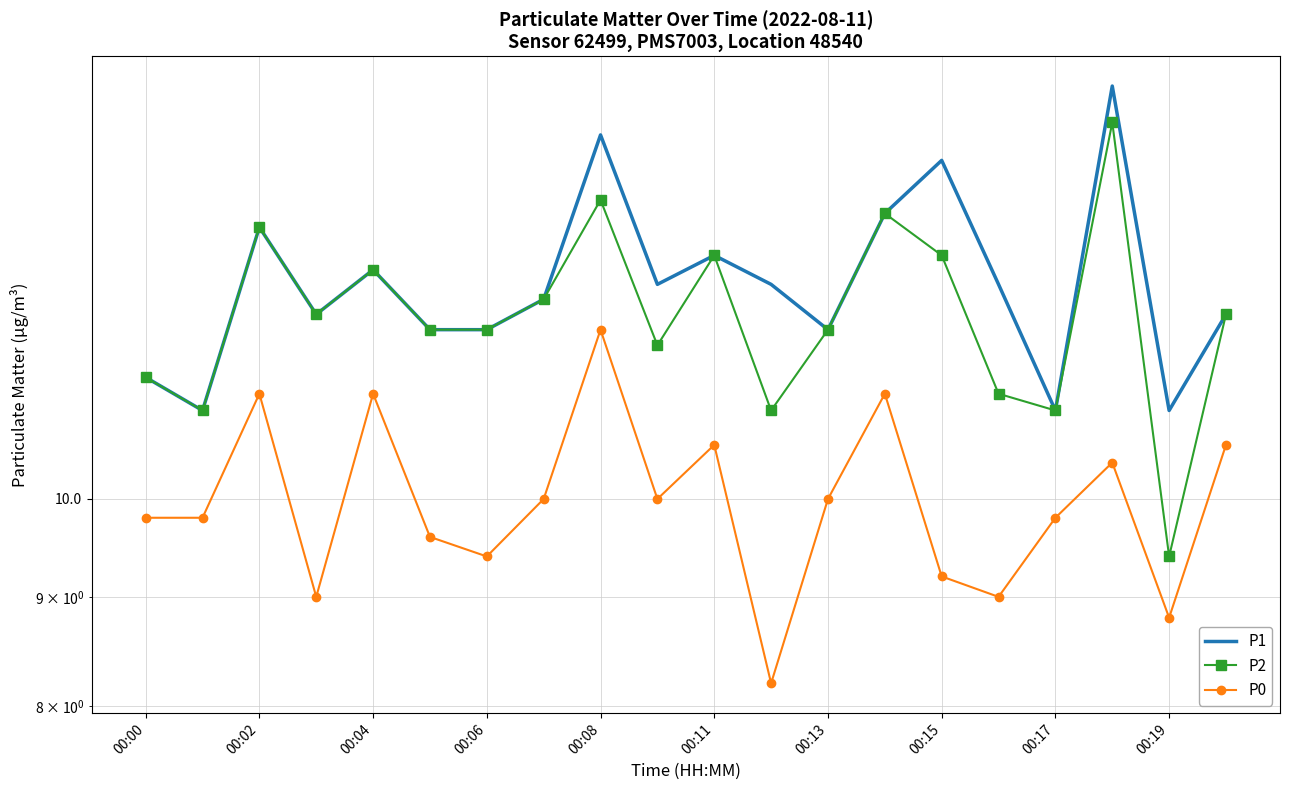

At which category is the sum across all series the highest?

17